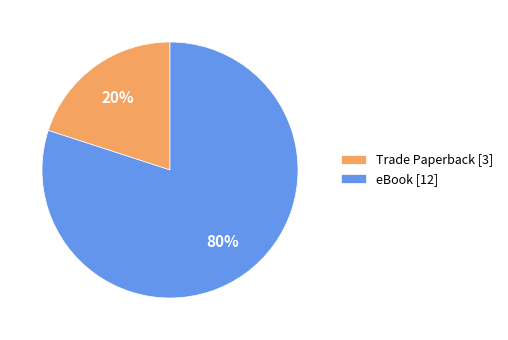

Between Trade Paperback and eBook, which is larger?

eBook